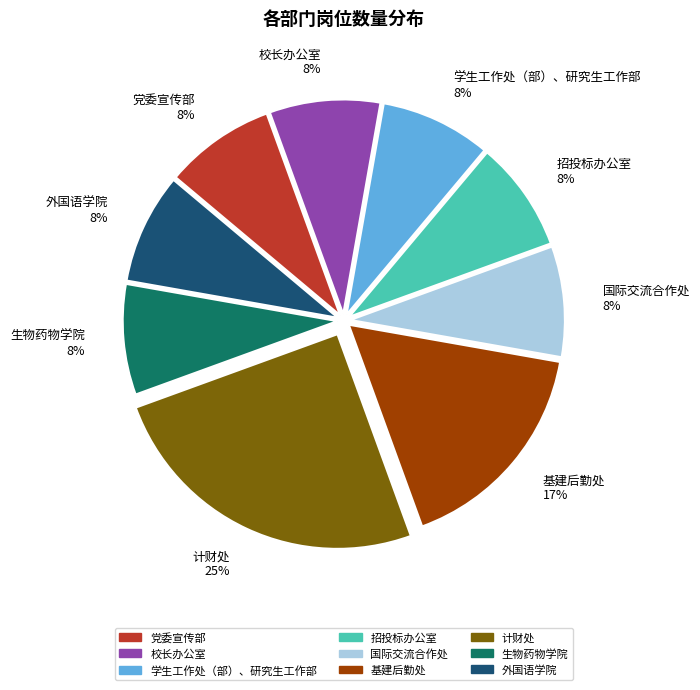

To the nearest percent, what percentage of the pie is 生物药物学院?

8%